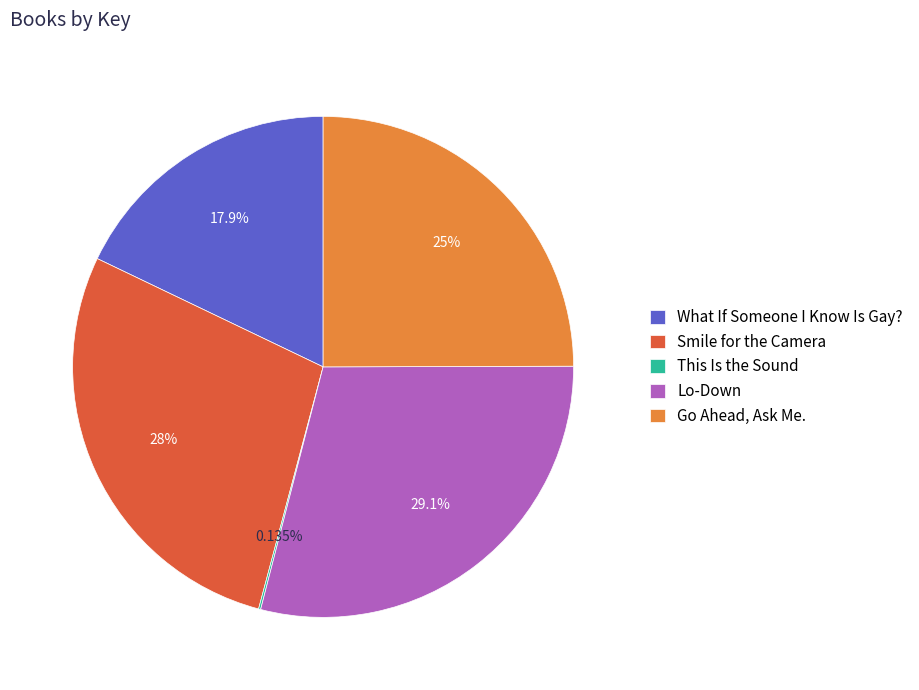

To the nearest percent, what percentage of the pie is What If Someone I Know Is Gay??

18%